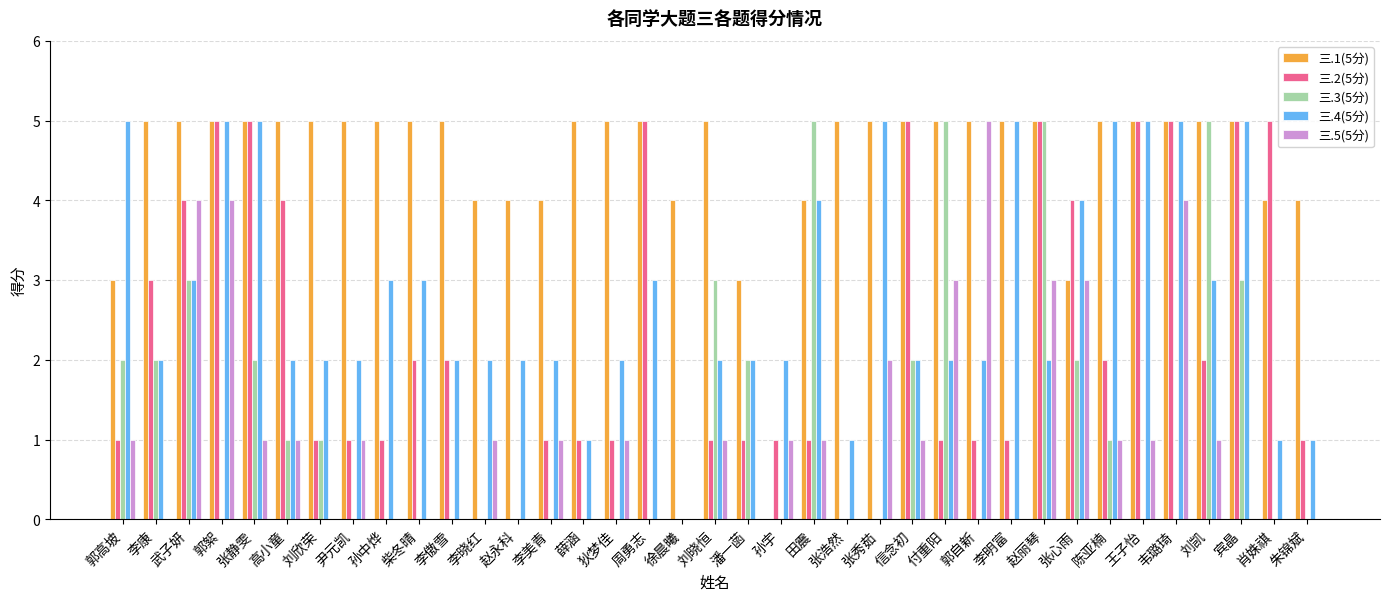

What is the highest value of the 三.4(5分) series?

5